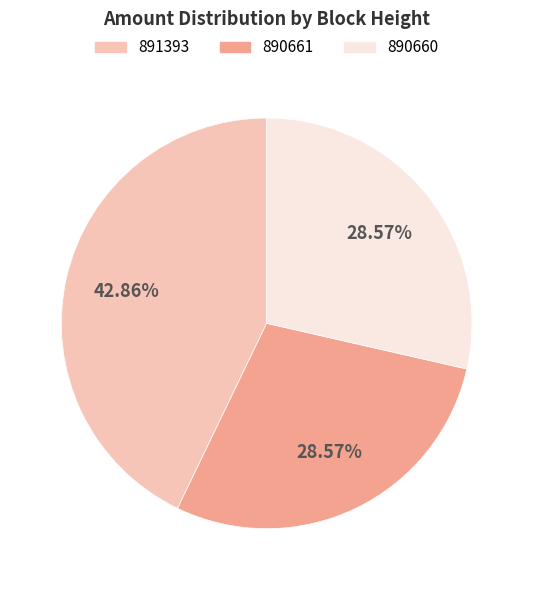

To the nearest percent, what is the combined percentage of 891393 and 890660?

71%